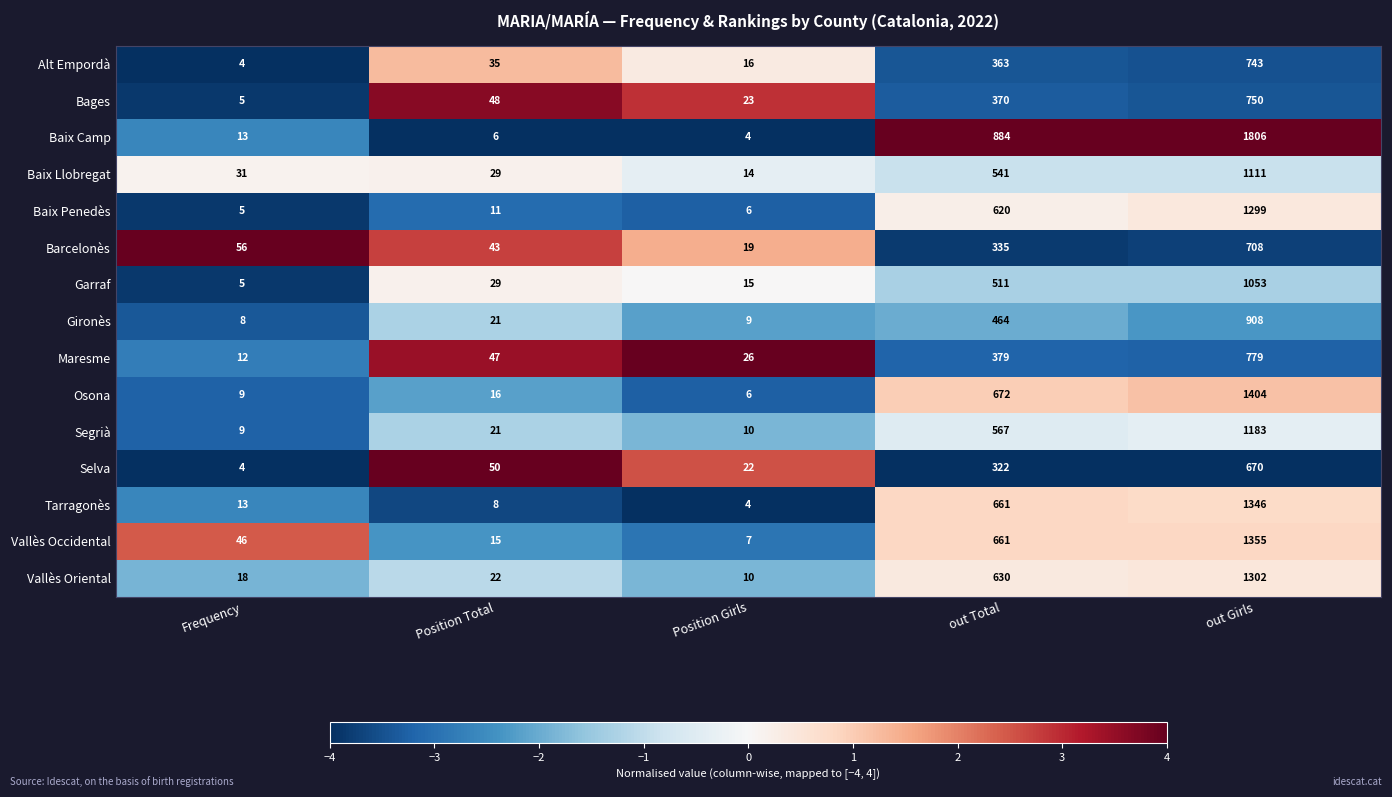

What is the minimum value for Selva?

4